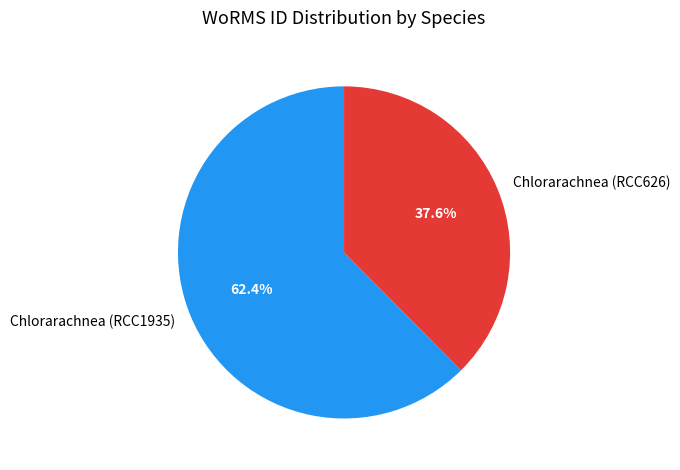

Rank the categories by value from highest to lowest.

Chlorarachnea (RCC1935), Chlorarachnea (RCC626)